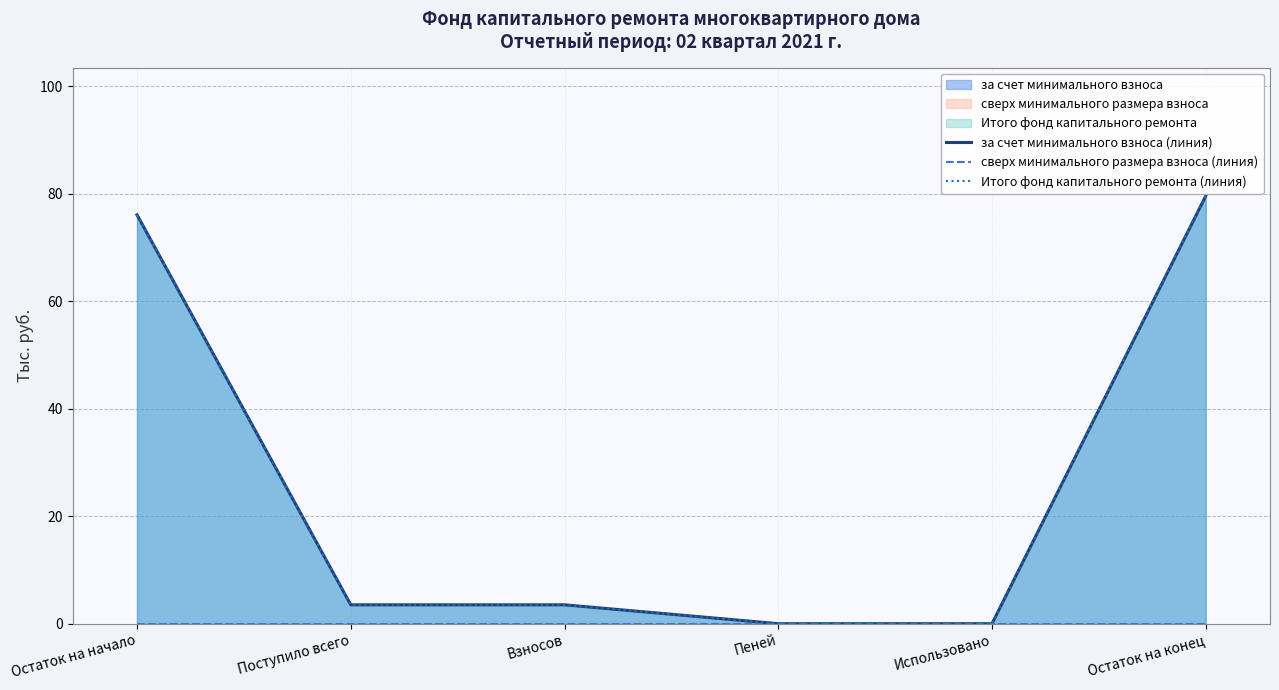

How many lines are shown in the chart?

3